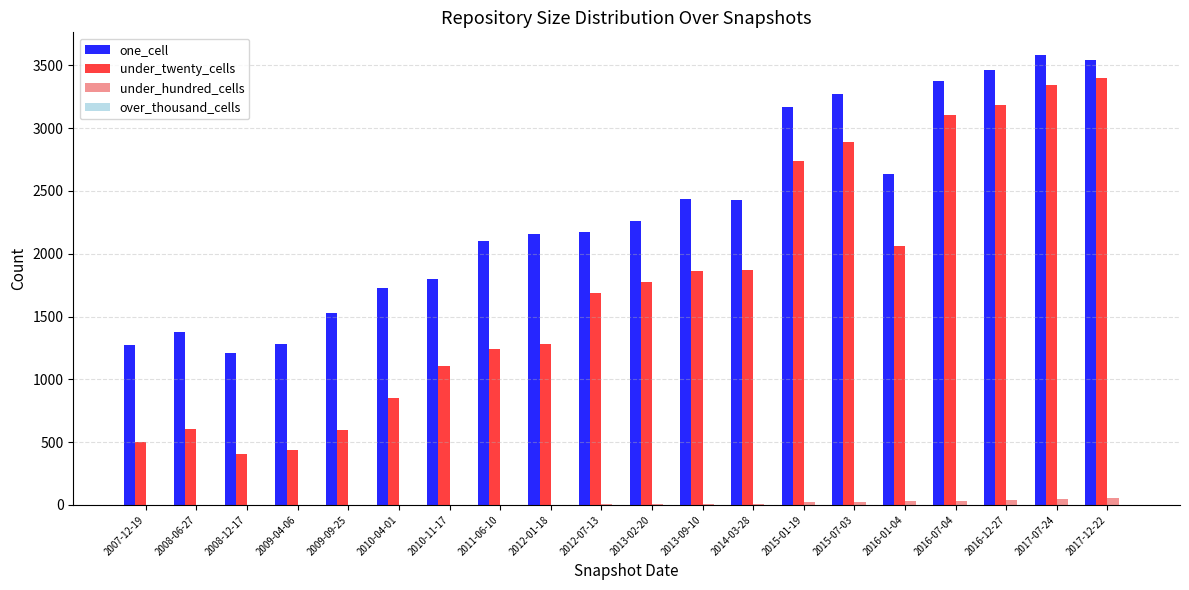

Between 2009-04-06 and 2016-01-04, which series saw the biggest shift?

under_twenty_cells